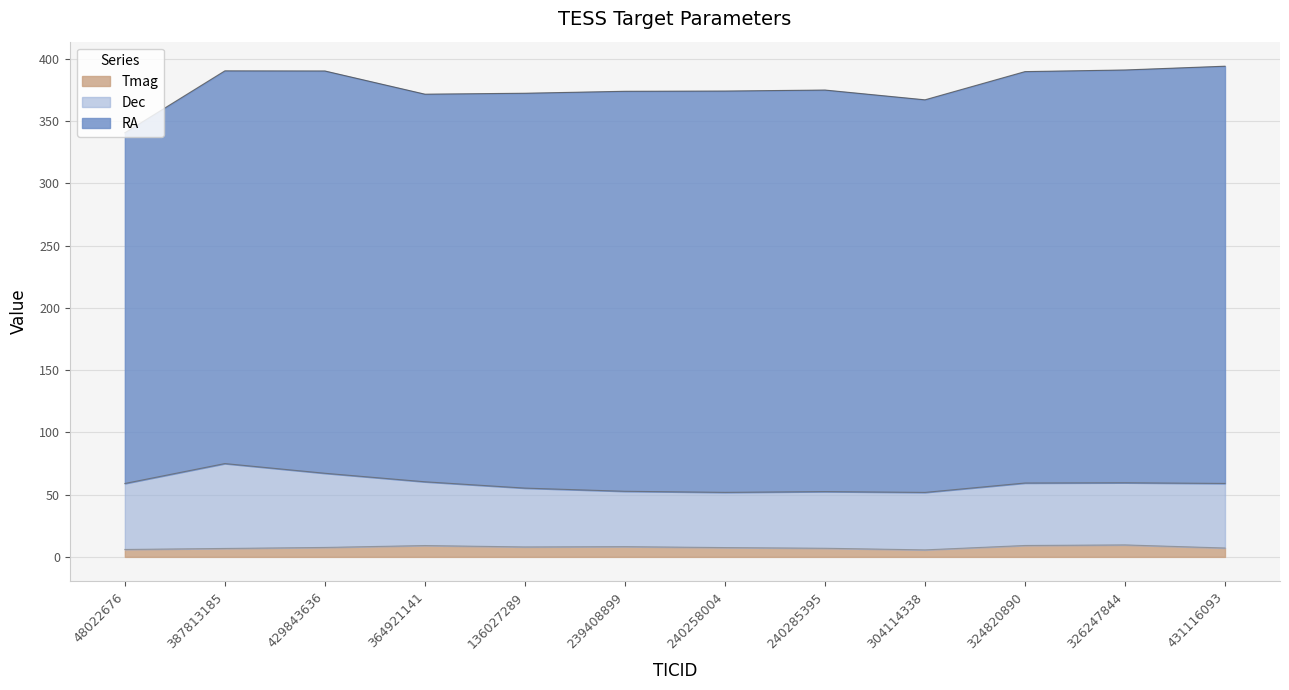

The Tmag series shows 6.8 at 387813185. True or false?

True